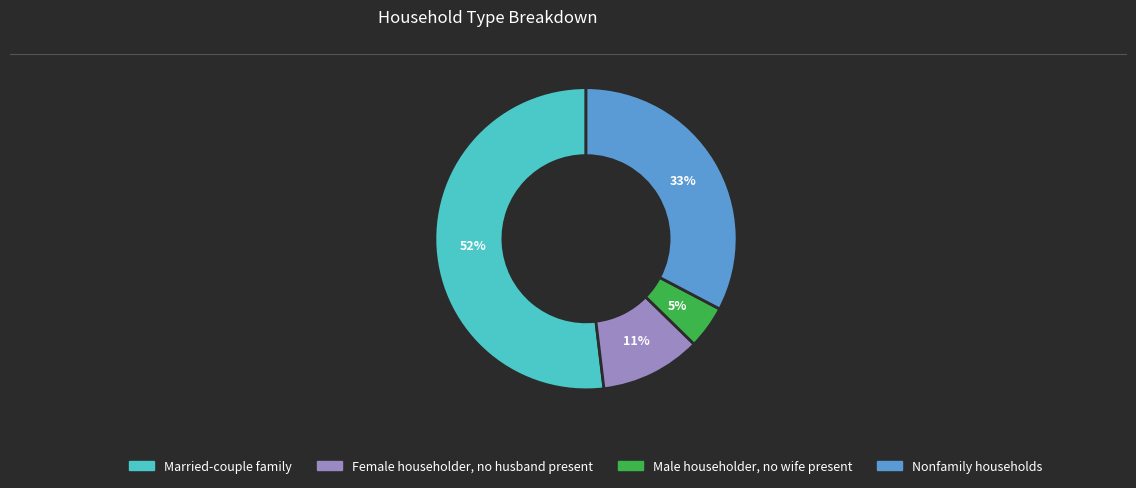

Rank the categories by value from highest to lowest.

Married-couple family, Nonfamily households, Female householder, no husband present, Male householder, no wife present